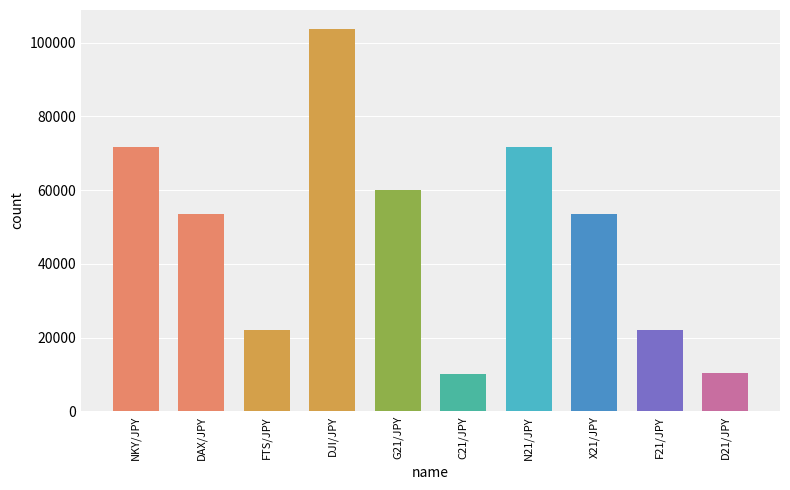

What is the smallest value displayed?

10000